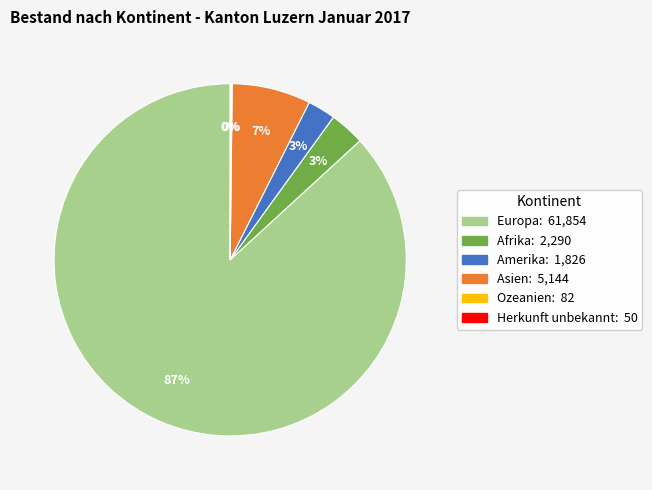

Is there any slice that represents more than half of the pie?

Yes